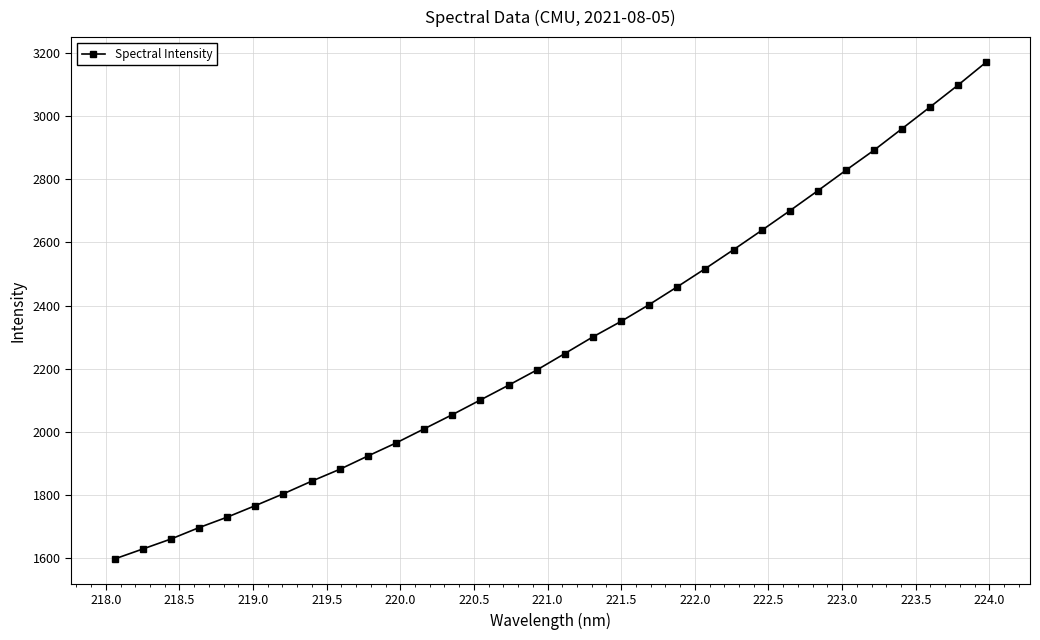

What is the sum of all values?

72944.4